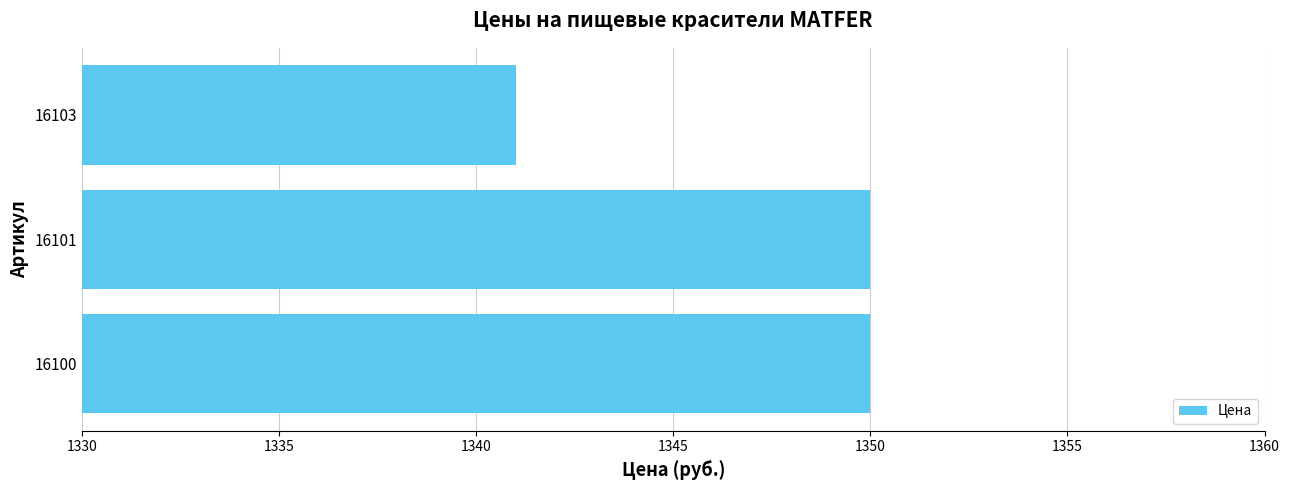

What is the difference between the second highest and minimum values?

9